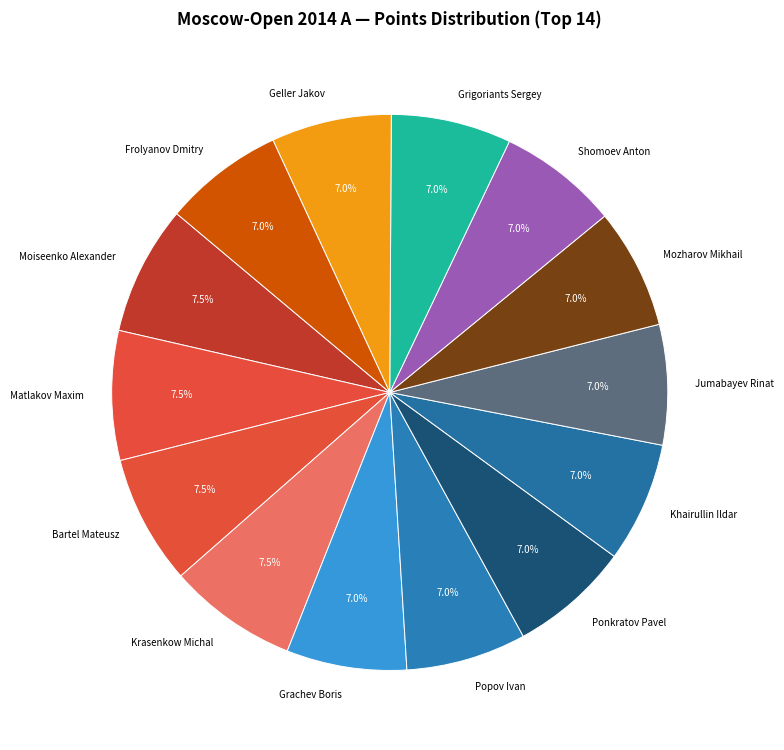

Is there any slice that represents more than half of the pie?

No